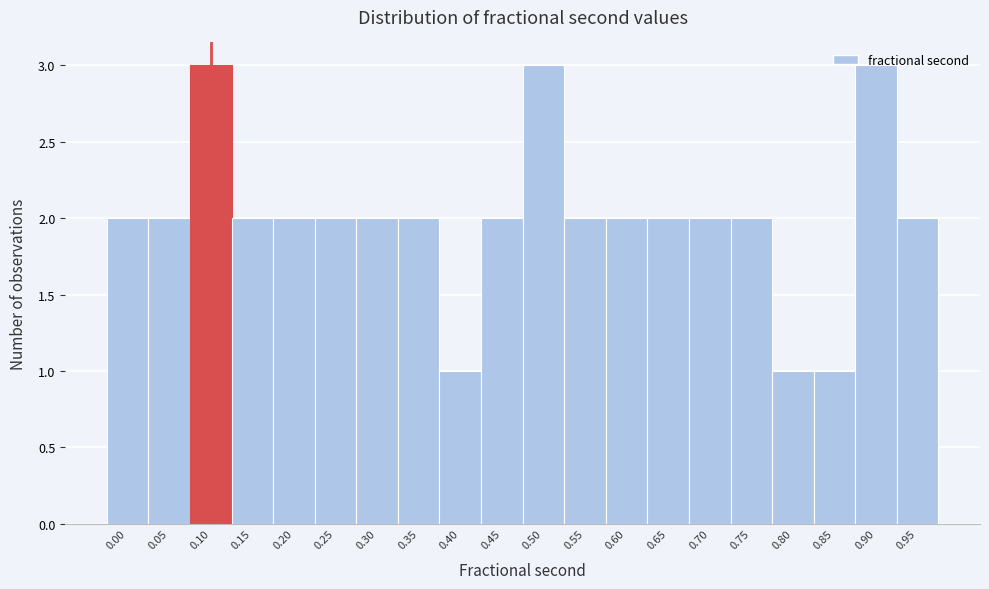

What is the sum of all values?

40